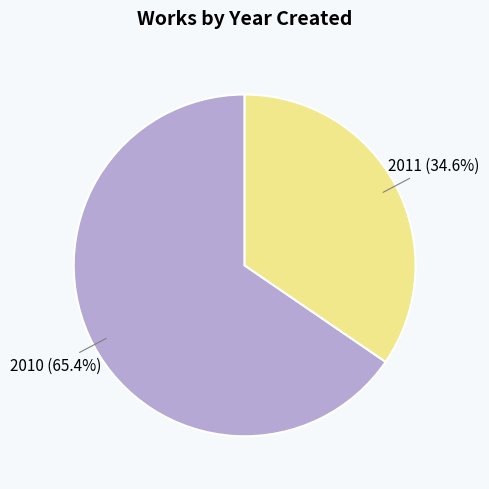

What percentage is NOT represented by 2010?

34.6%